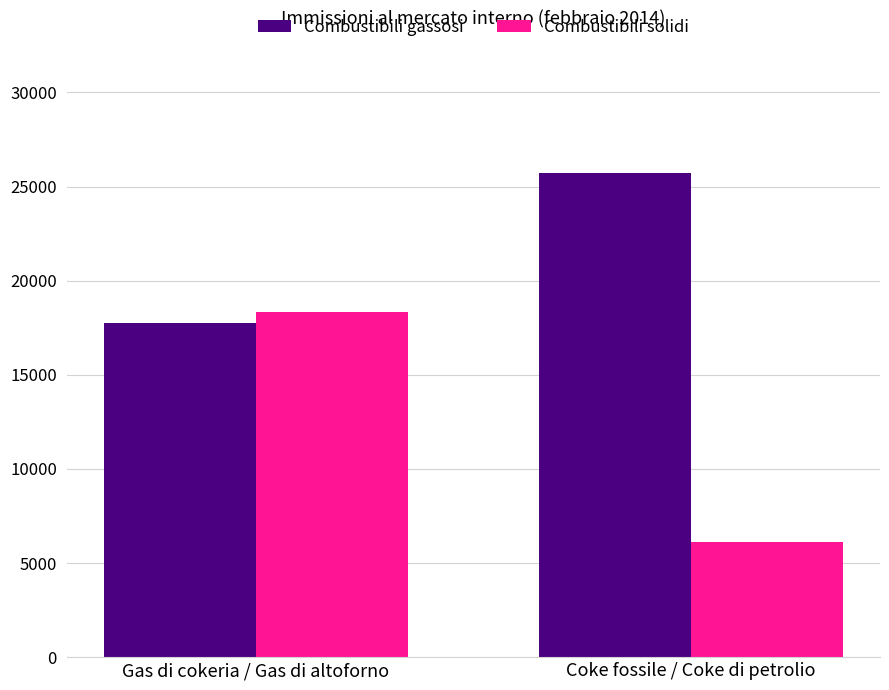

What is the maximum value shown in the chart?

25718.0